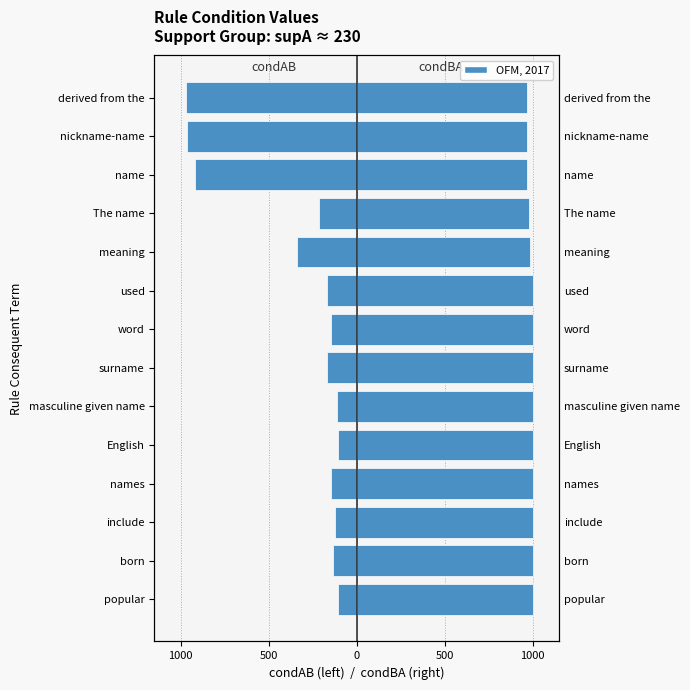

Which series has the largest total across all categories?

condBA